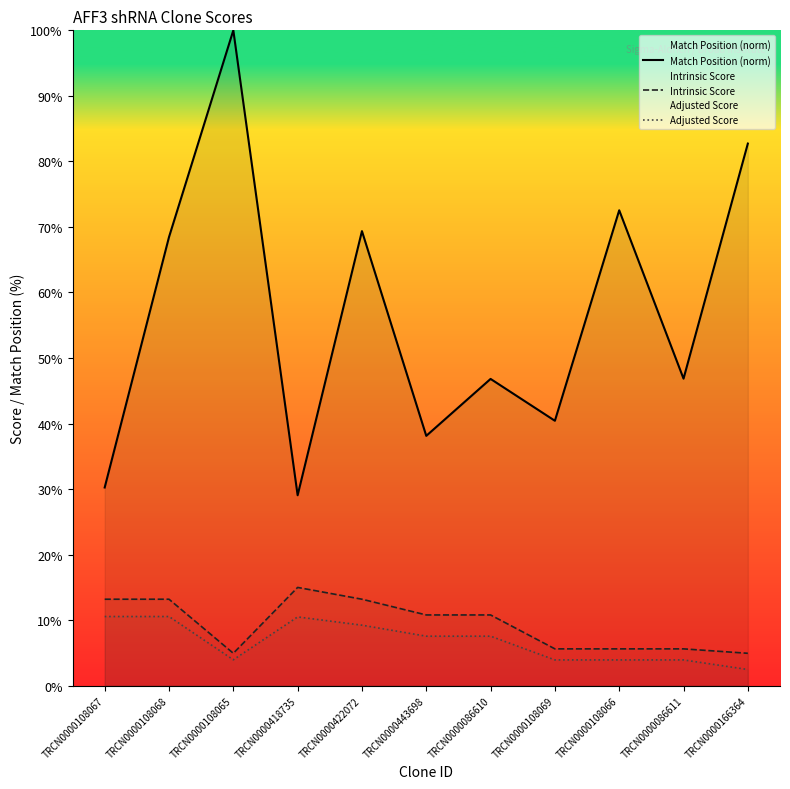

The value of Adjusted Score at TRCN0000418735 is 14.9. True or false?

False